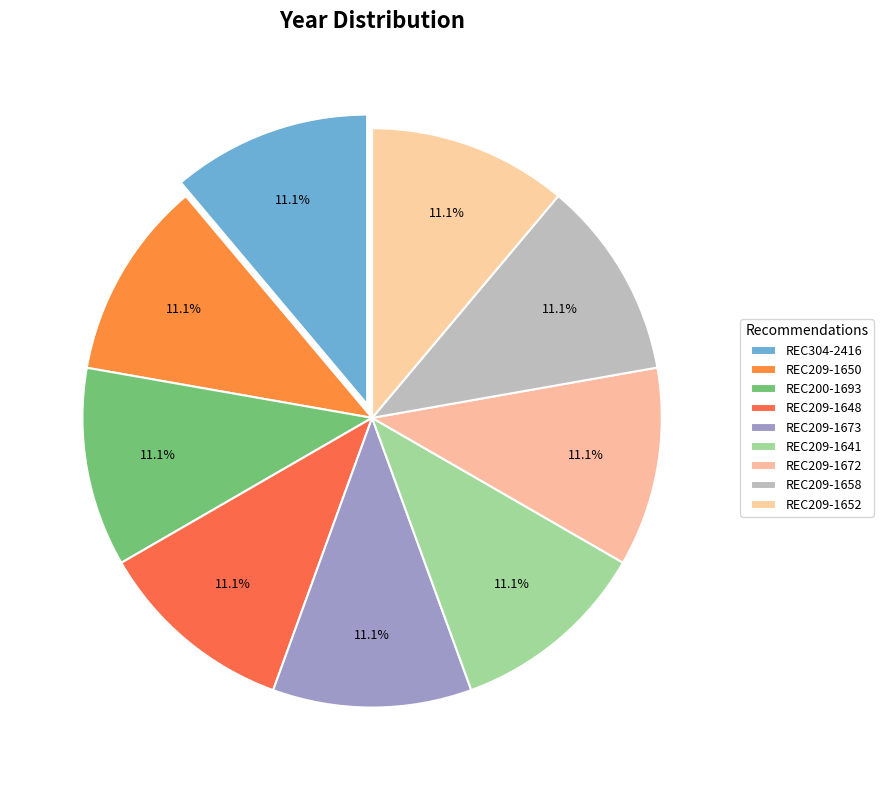

Count the number of slices in the pie.

9